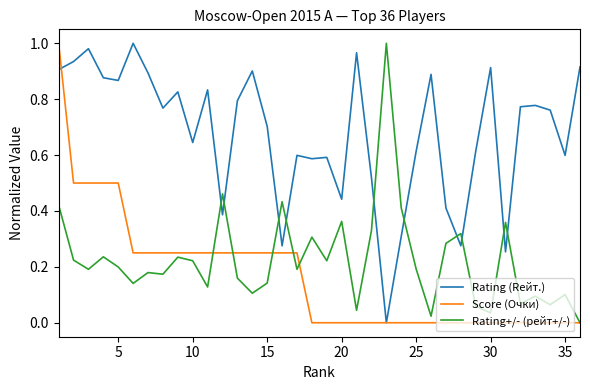

Which series has the largest total across all categories?

Rating (Rейт.)